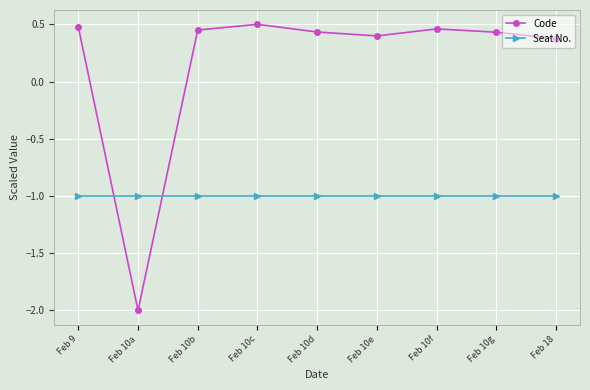

Where do Code and Seat No. first cross each other?

Feb 9 and Feb 10a